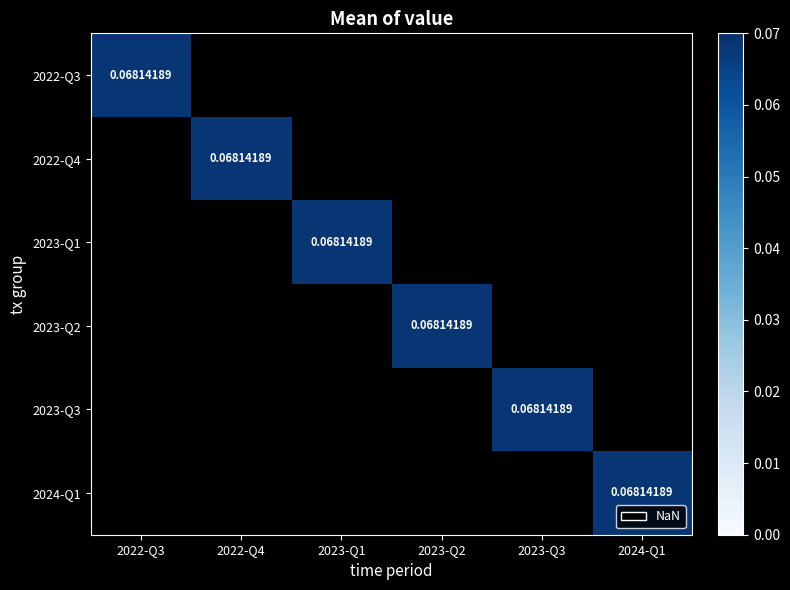

Which series has the largest range (max minus min)?

2022-Q3